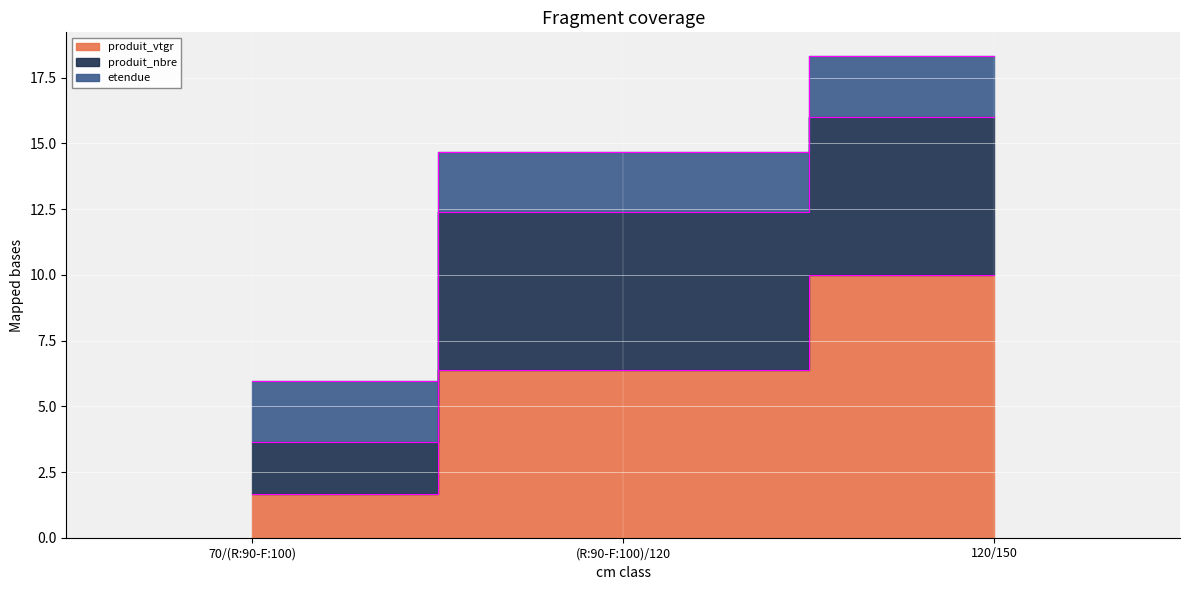

Reading right to left, extract all data points from this chart.

produit_vtgr: 10.0	6.4	1.7
produit_nbre: 6.0	6.0	2.0
etendue: 2.3	2.3	2.3